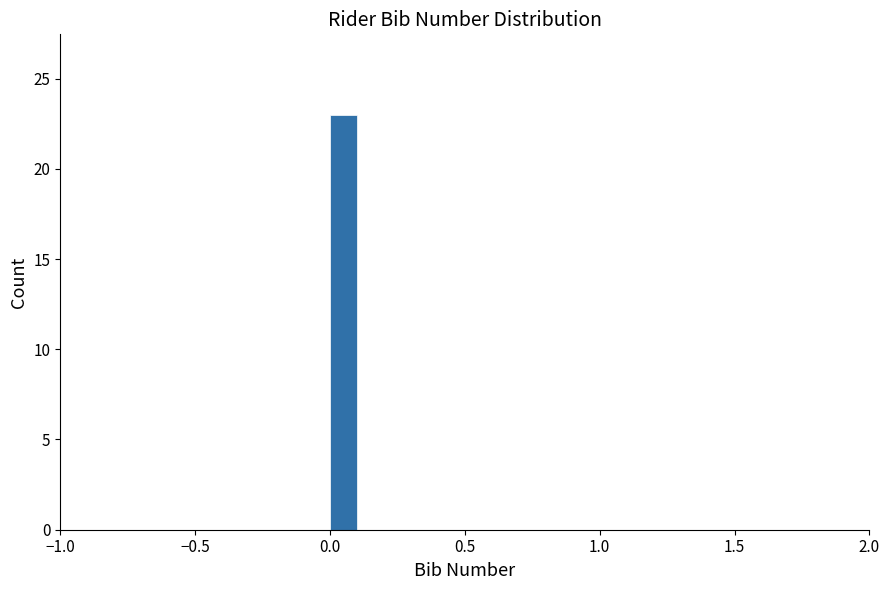

Read against the x-axis, roughly where is the centre of the tallest bar?

0.05